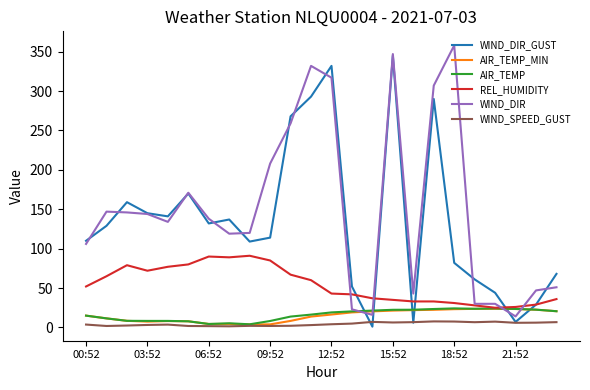

What is the highest value of the AIR_TEMP_MIN series?

23.7